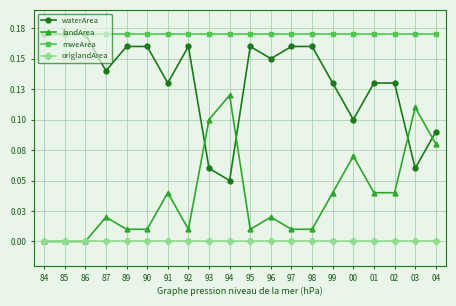

What are all the series names shown in the legend?

waterArea, landArea, mweArea, origlandArea